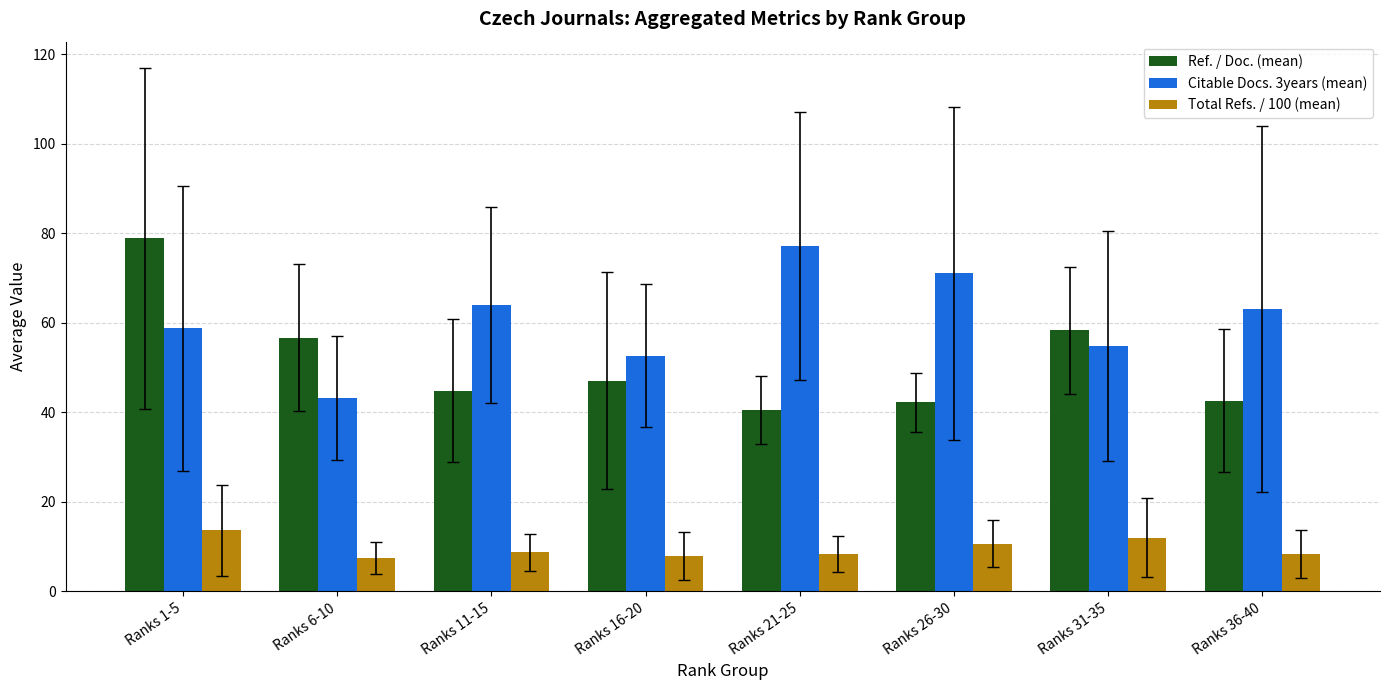

What are all the series names shown in the legend?

Ref. / Doc. (mean), Citable Docs. 3years (mean), Total Refs. / 100 (mean)